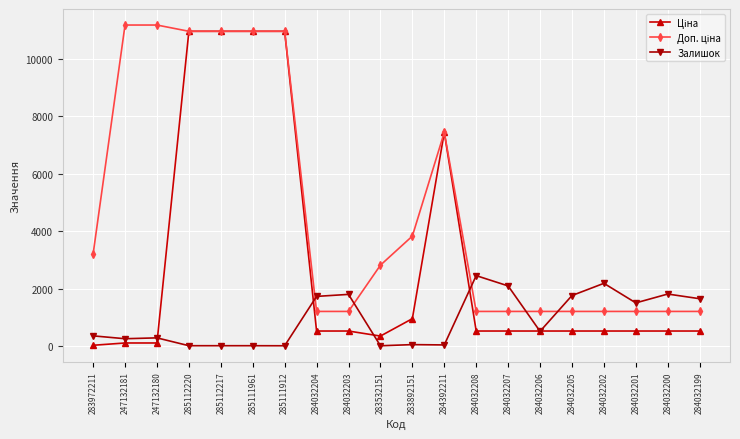

True or false: Залишок has more than 2 interior local peaks.

True